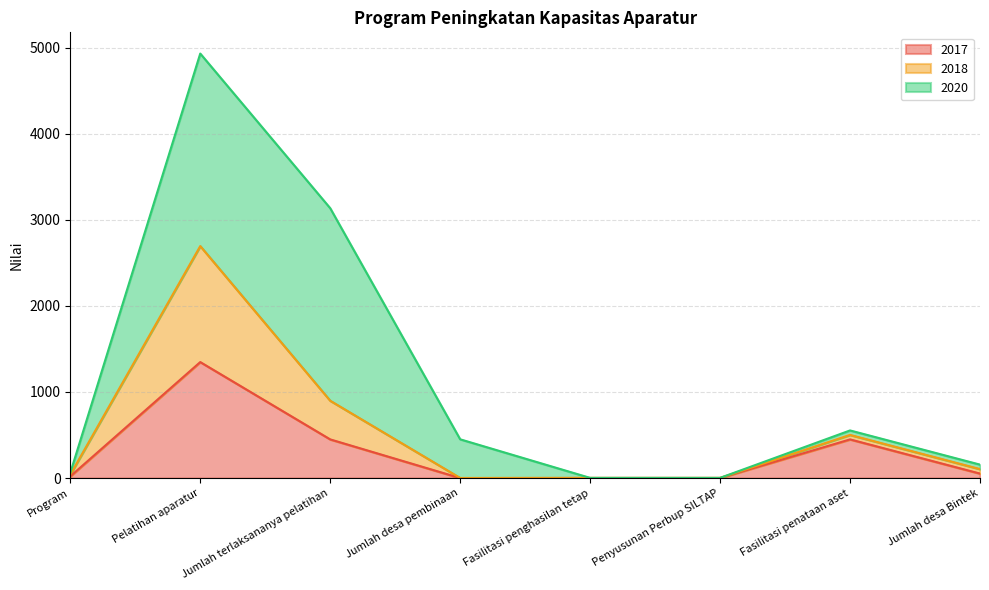

True or false: 2018 has more than 0 interior local peaks.

True